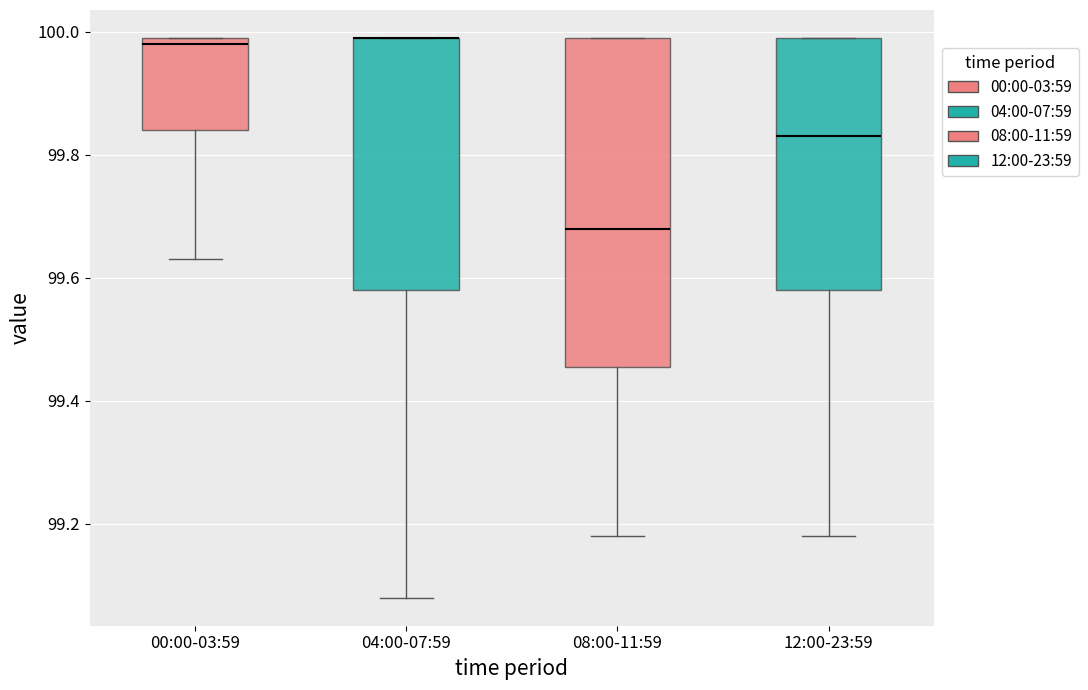

Reading left to right, transcribe this box plot: for each box, give where its median line is, the range the box spans, and where its two whiskers end, as read against the y-axis. The values are not printed on the chart, so give them approximately, as read against the axis.

00:00-03:59: median 99.98, box 99.84 to 100.00, whiskers 99.64 to 100.00
04:00-07:59: median 100.00 (drawn on the box's upper edge), box 99.58 to 100.00, whiskers 99.08 to 100.00
08:00-11:59: median 99.68, box 99.46 to 100.00, whiskers 99.18 to 100.00
12:00-23:59: median 99.84, box 99.58 to 100.00, whiskers 99.18 to 100.00